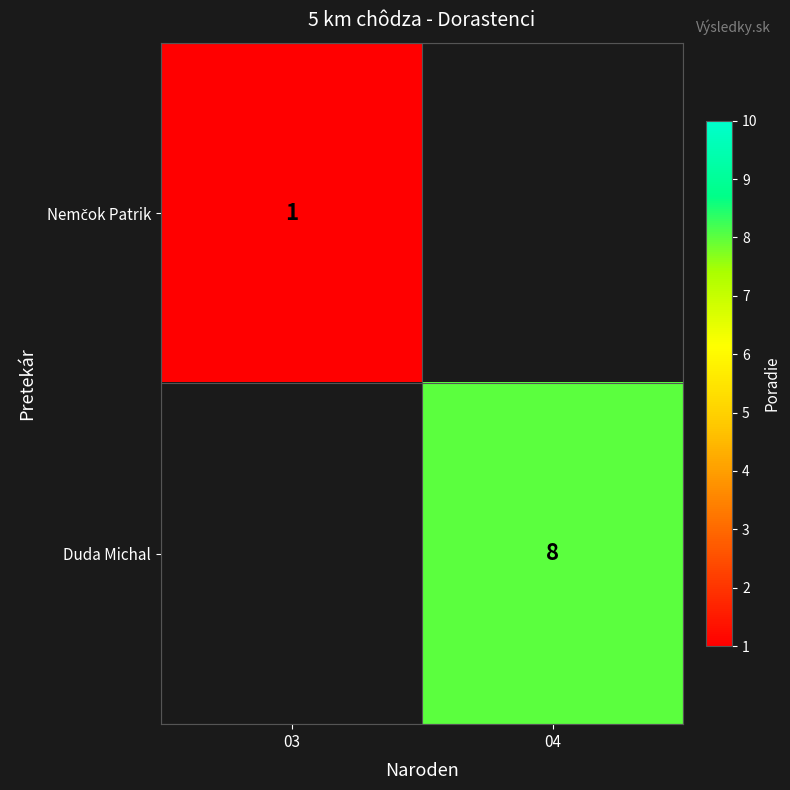

Read the Duda Michal value at 04.

8.0